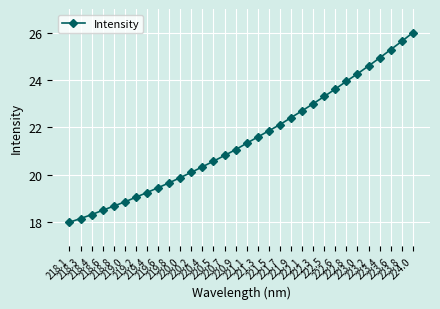

Count the number of categories in the chart.

32